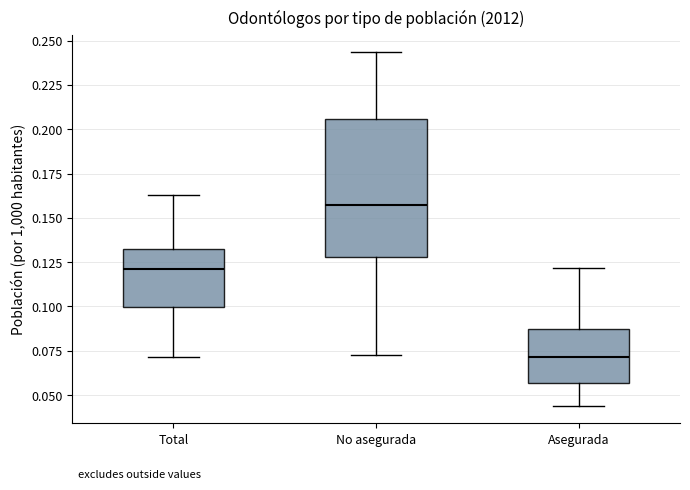

Which box is the tallest, from its lower edge to its upper edge?

No asegurada